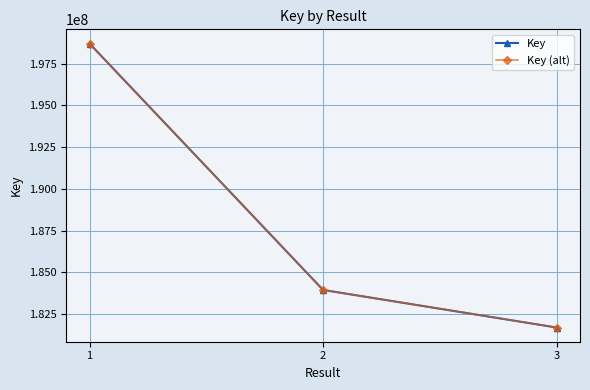

Does the chart have visible grid lines?

Yes